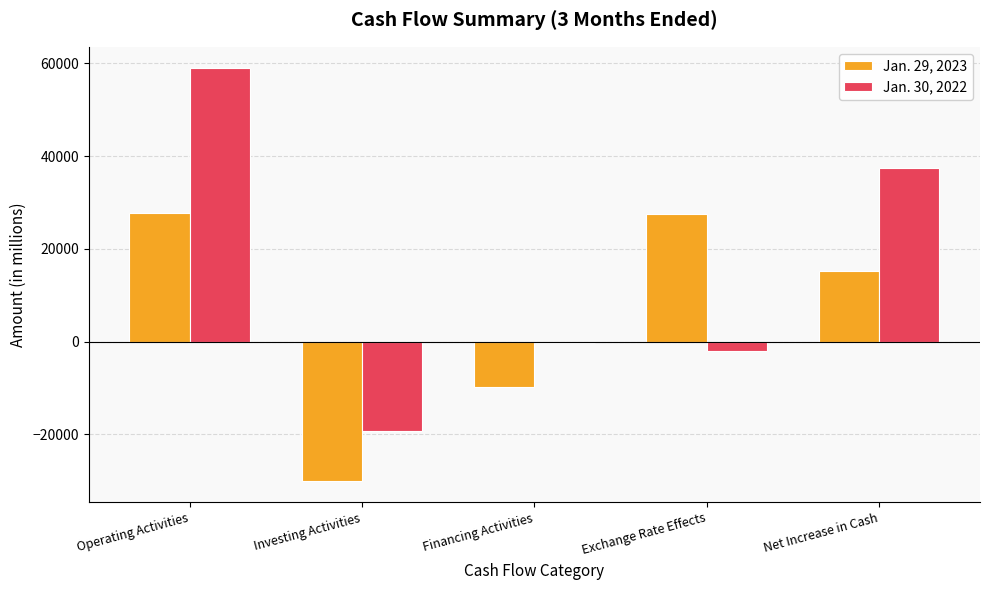

Which series has the largest total across all categories?

Jan. 30, 2022